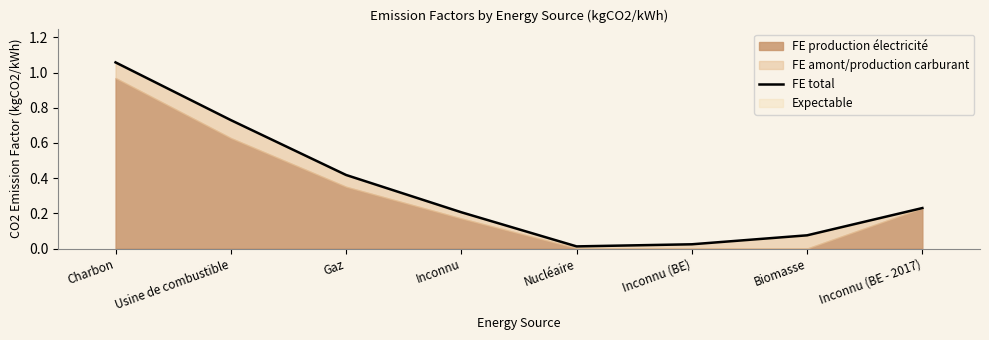

List the labels in order of value, largest first.

Charbon, Usine de combustible, Gaz, Inconnu (BE - 2017), Inconnu, Biomasse, Inconnu (BE), Nucléaire